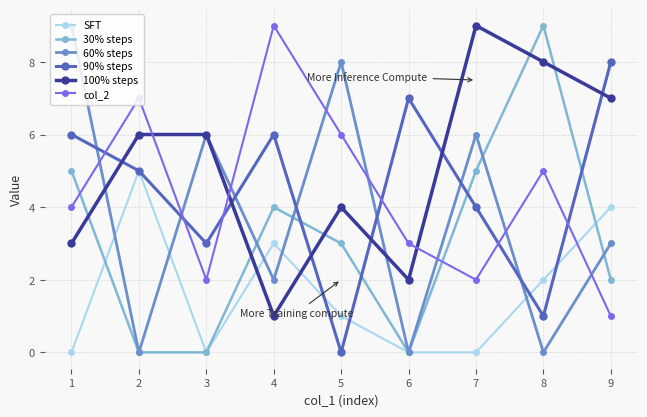

What is the value of the 100% steps point at the 3rd from the left?

6